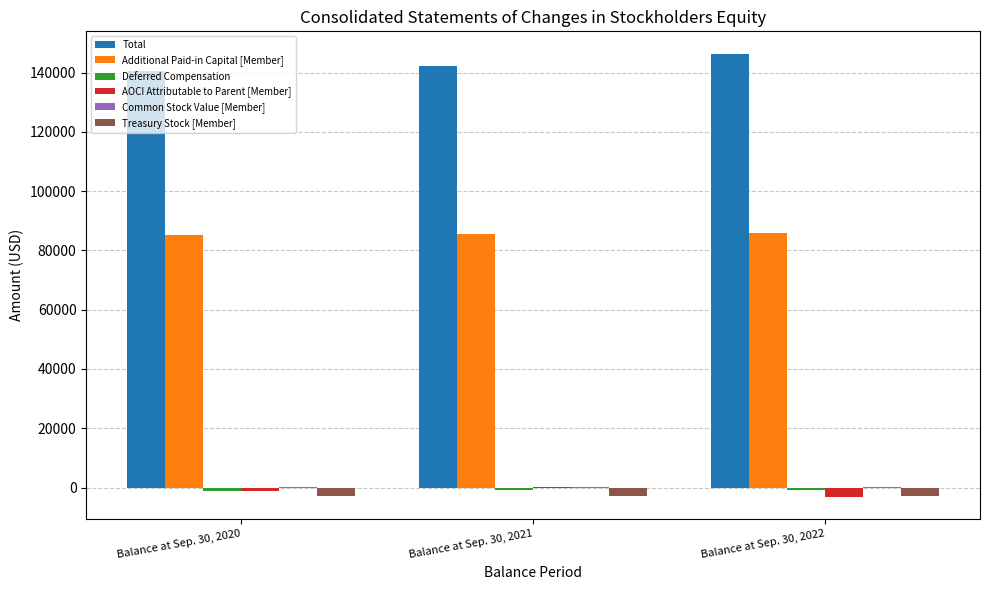

What is the maximum value shown in the chart?

146445